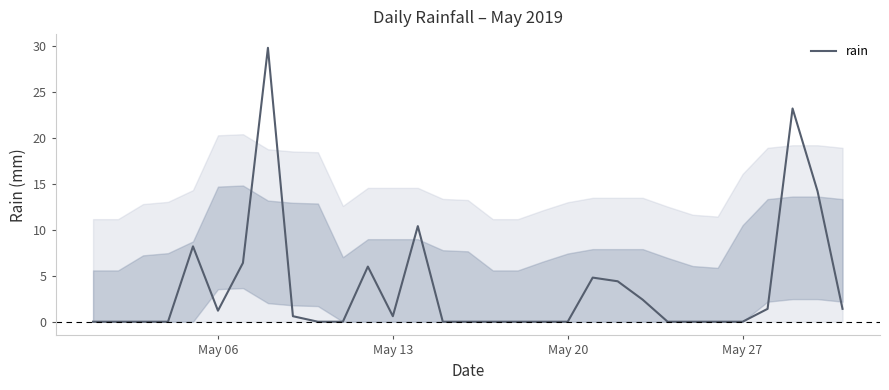

What is the change in value from May 06 to May 27?

-1.2